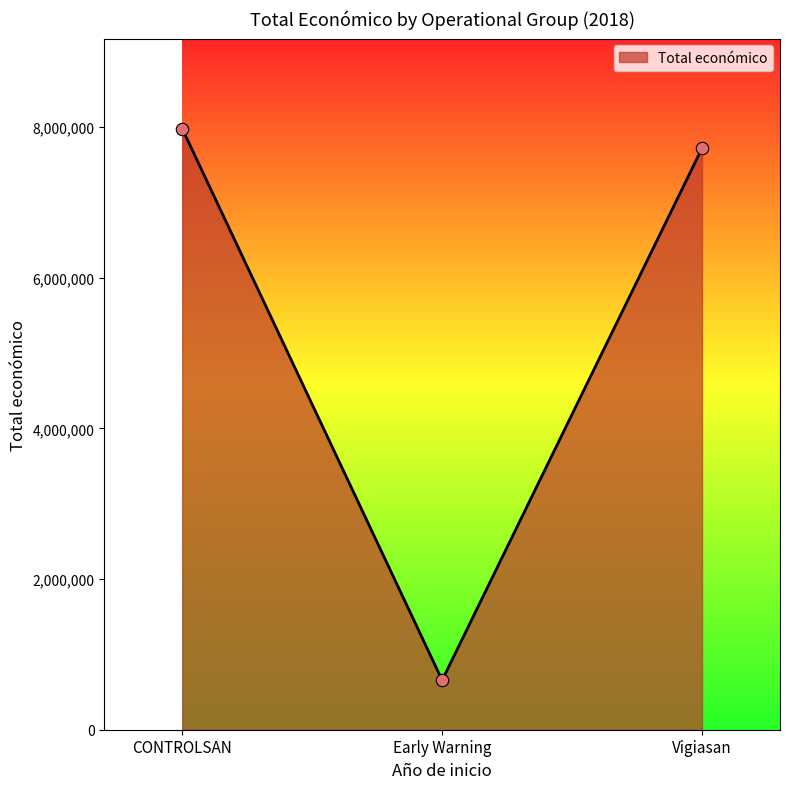

What is the ratio of the value at Vigiasan to the value at Early Warning?

11.7